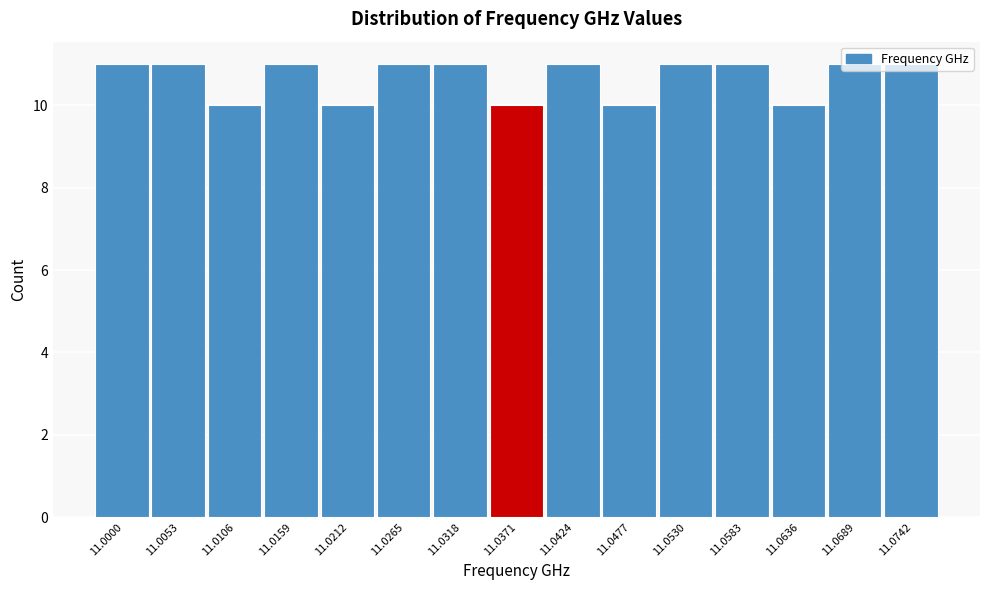

The chart shows a value of 11 at 11.0689. True or false?

True